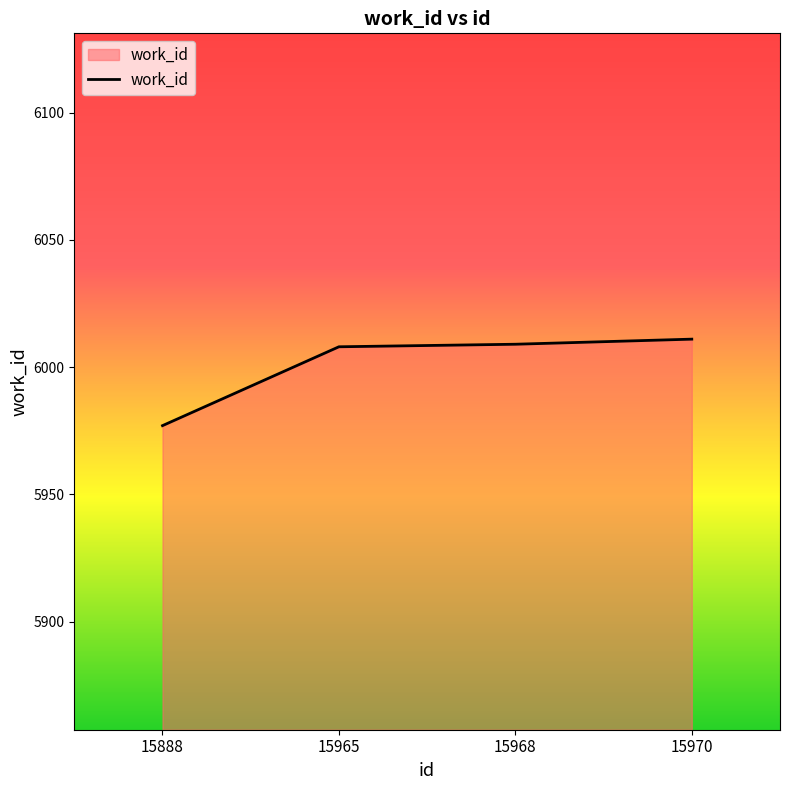

What is the change in value from 15888 to 15968?

+32